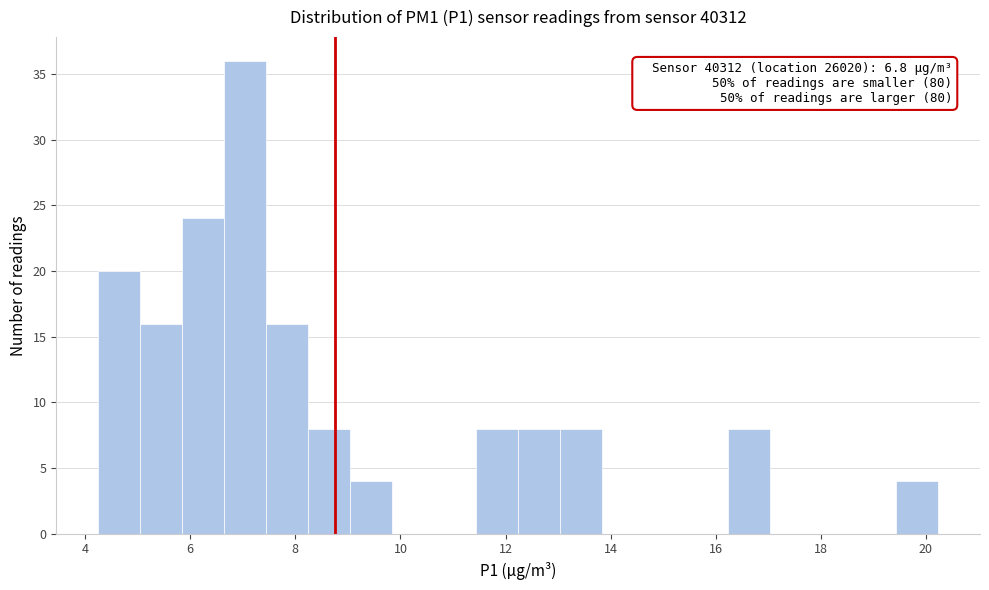

Around what value on the x-axis is the tallest bar? Give the approximate position of its centre, as read against the axis.

7.0